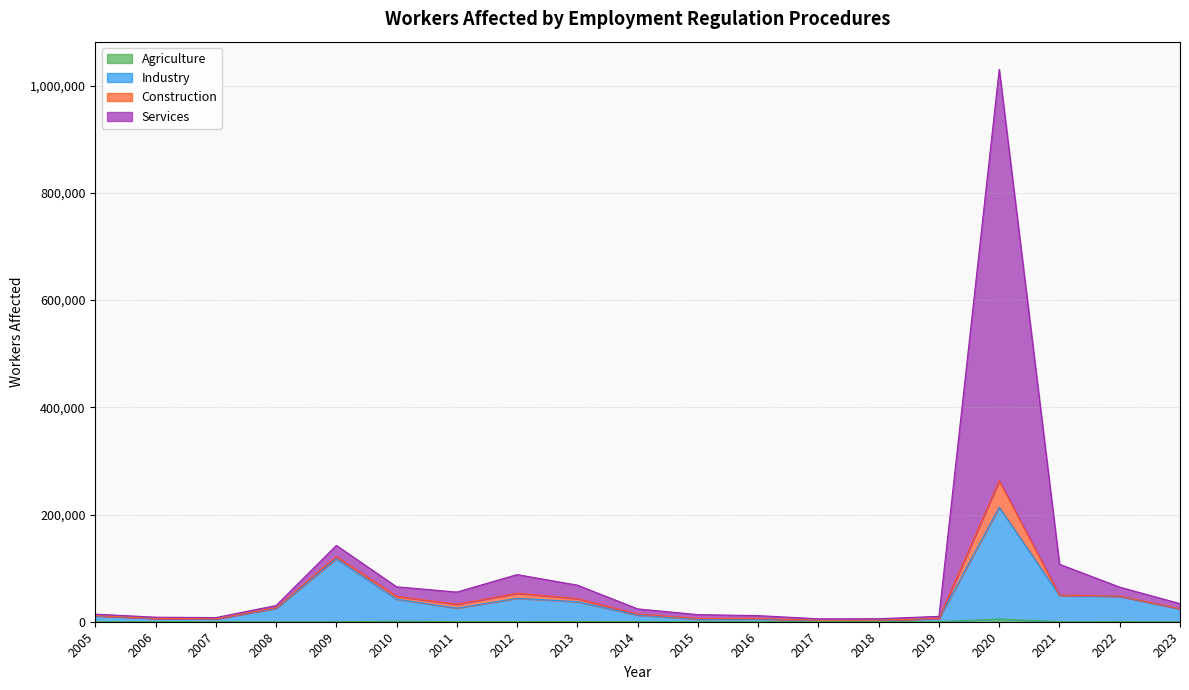

Is the value of Services at 2010 greater than the value of Industry at 2018?

Yes